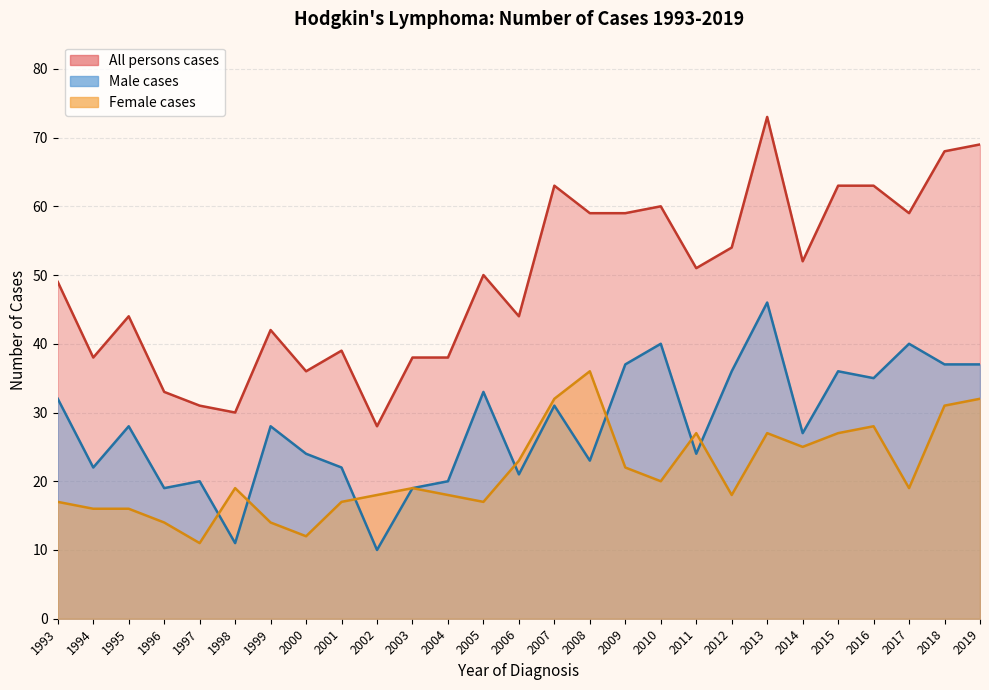

True or false: Female cases and All persons cases cross at least once.

False